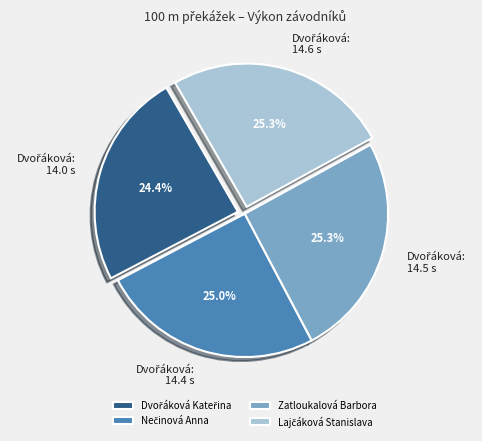

Is there a majority slice in this chart?

No